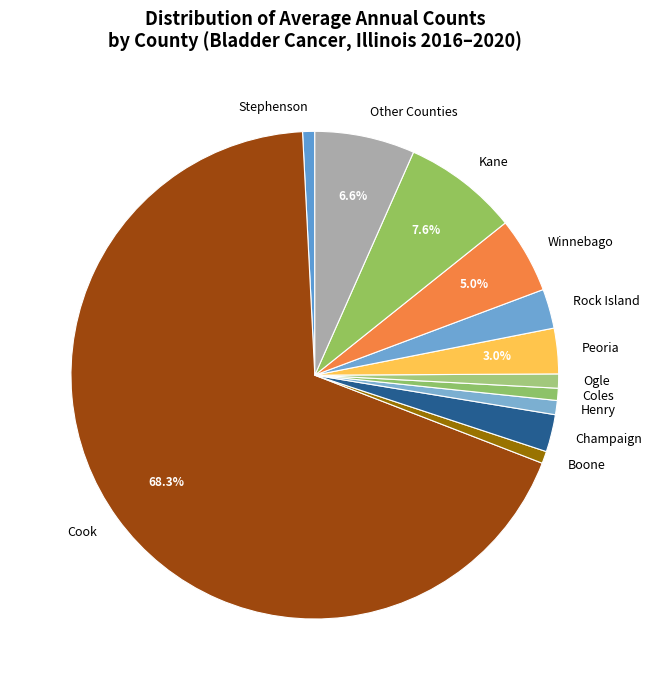

Do Peoria and Stephenson together represent more than half of the pie?

No